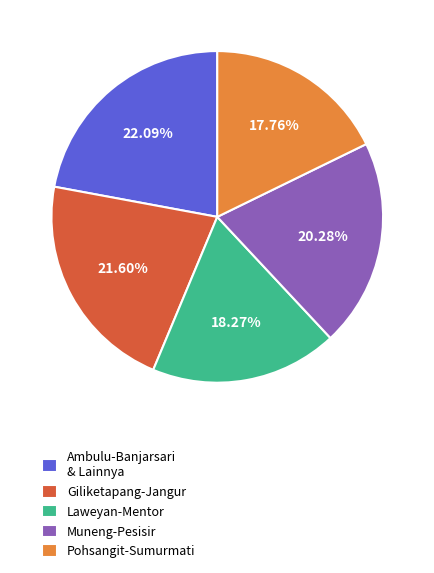

Which category has the smallest portion of the pie?

Pohsangit-Sumurmati